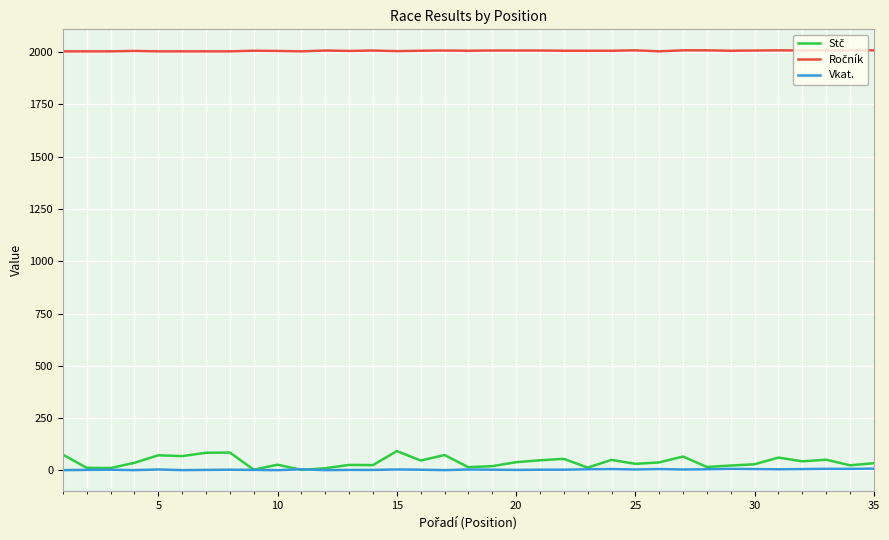

What is the greatest value displayed?

2009